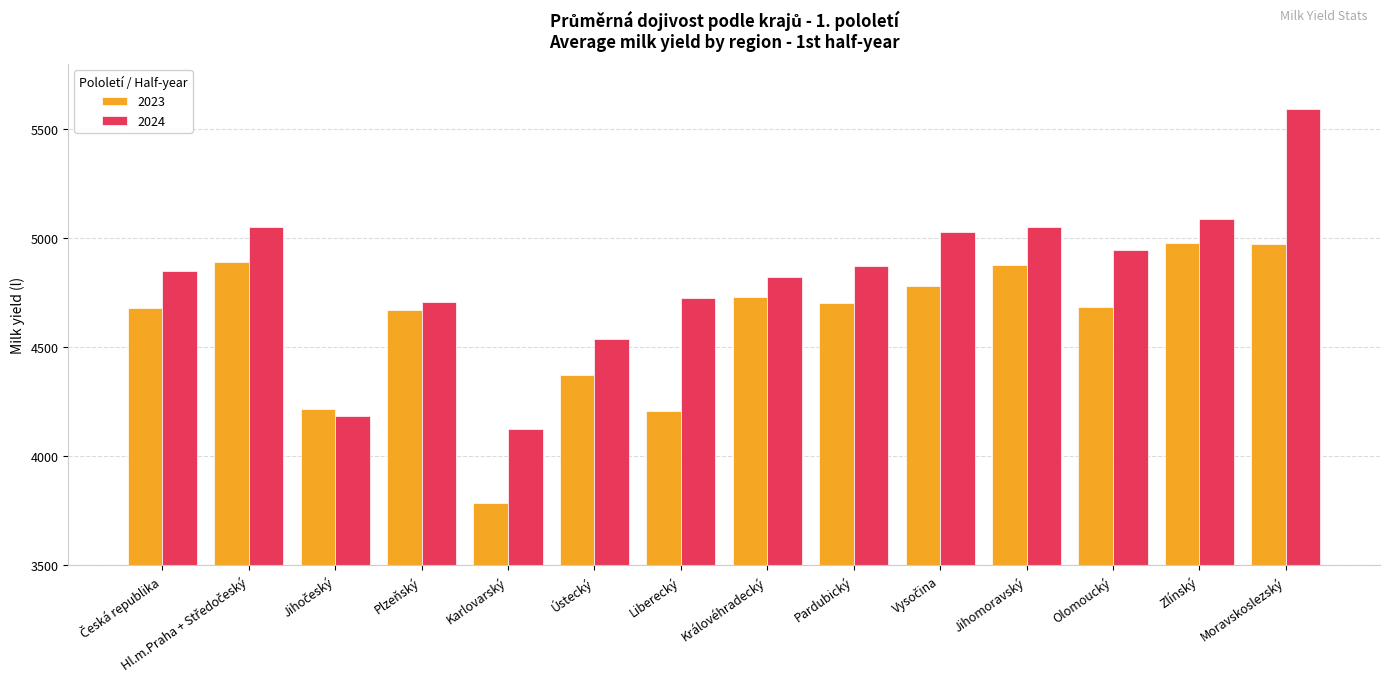

What is the highest value of the 2023 series?

4976.8